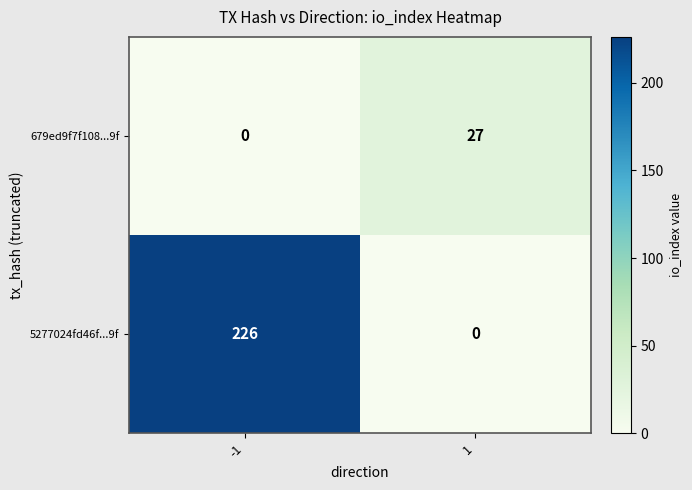

Is it true that 679ed9f7f108...9f equals 40 at 1?

False